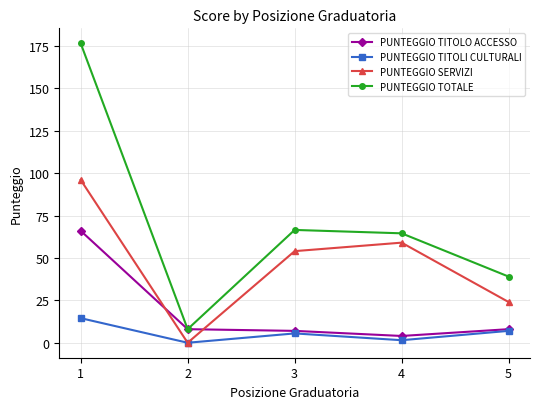

What is the total value across all series at 4?

129.0